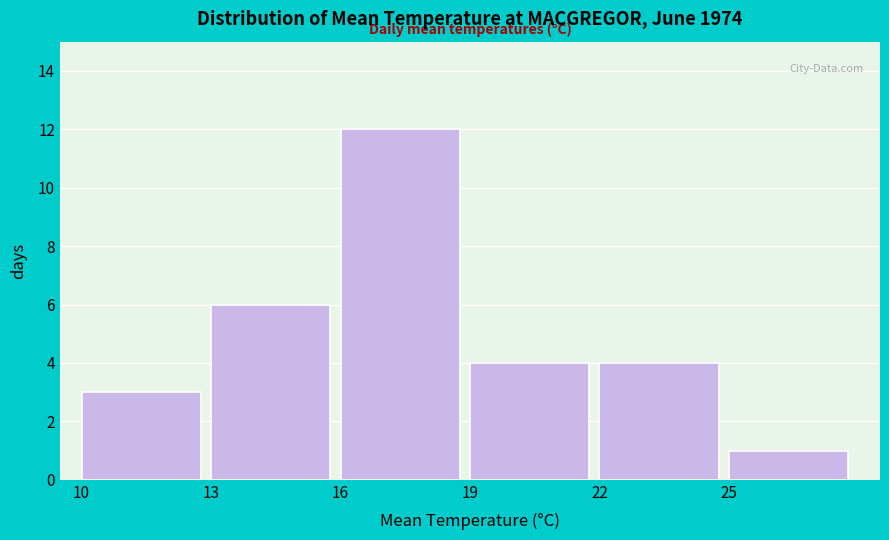

Reading right to left, transcribe all the data shown in this chart.

1	4	4	12	6	3